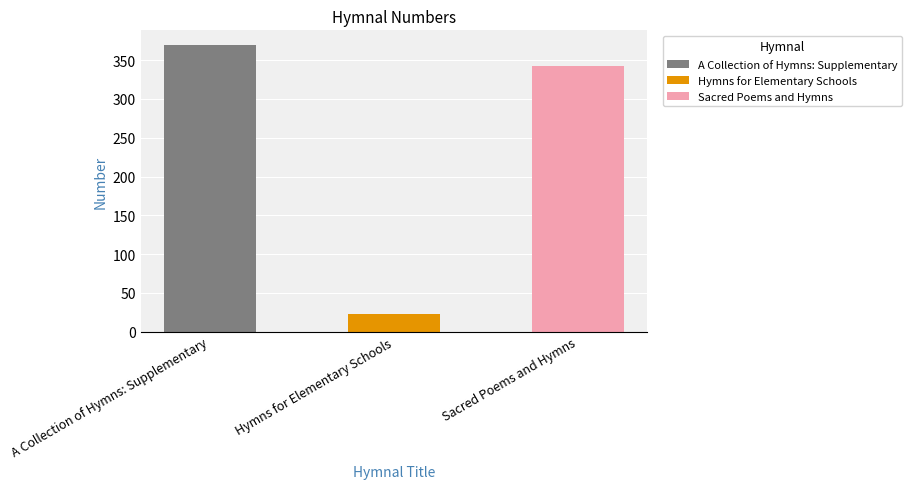

Where is the data nearest to the value 196?

Sacred Poems and Hymns